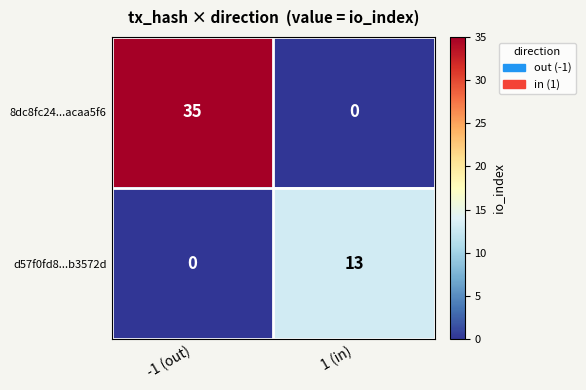

Which series has the largest total across all categories?

8dc8fc24...acaa5f6